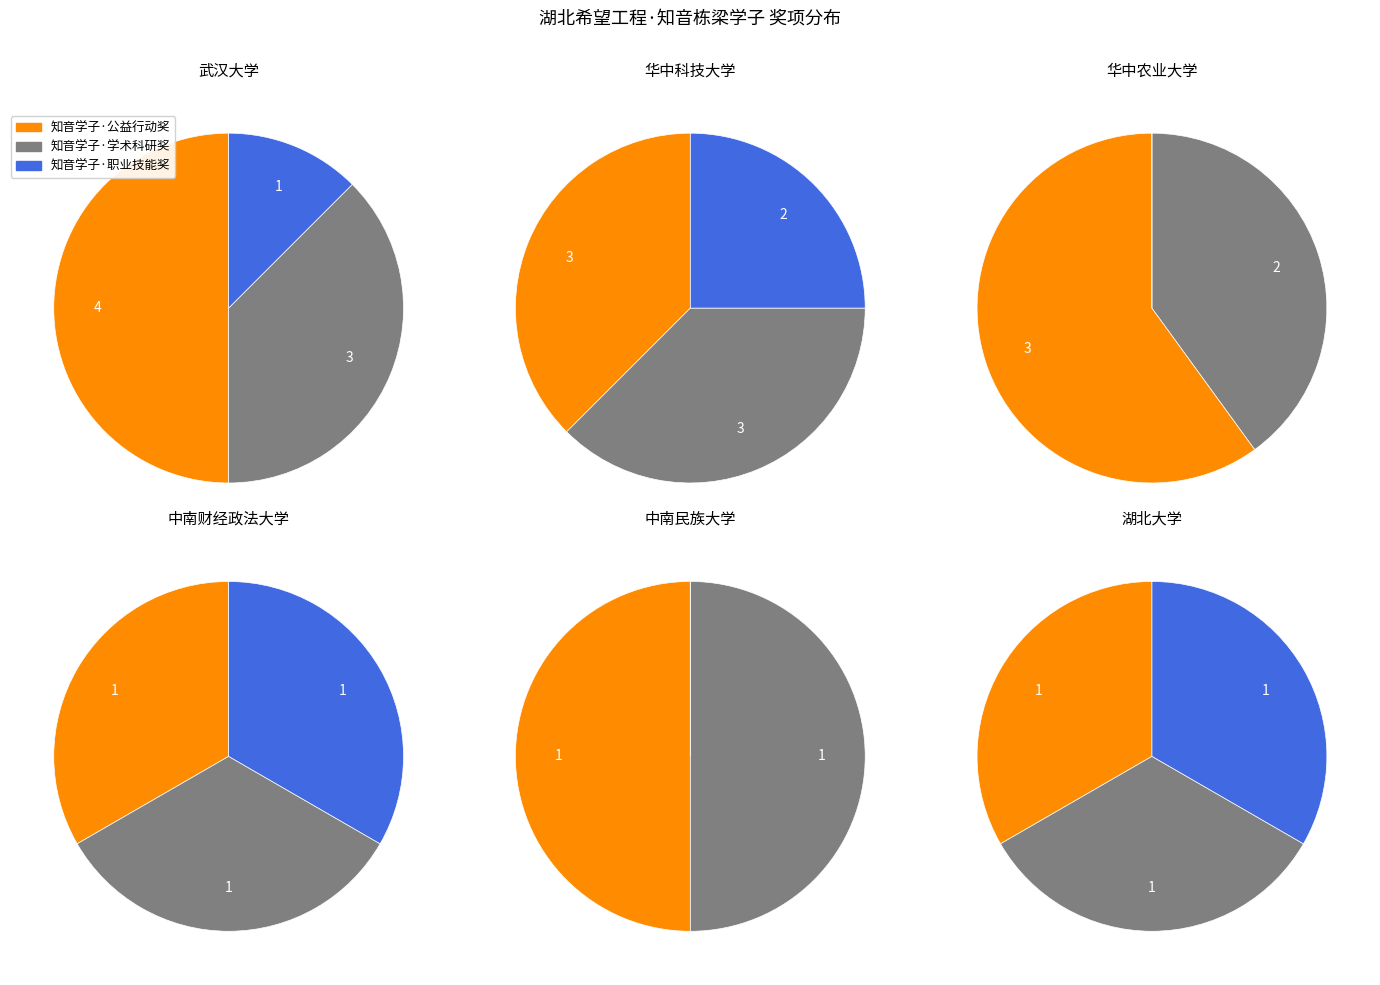

Combined, do 知音学子·学术科研奖 and 知音学子·职业技能奖 account for over 50%?

No